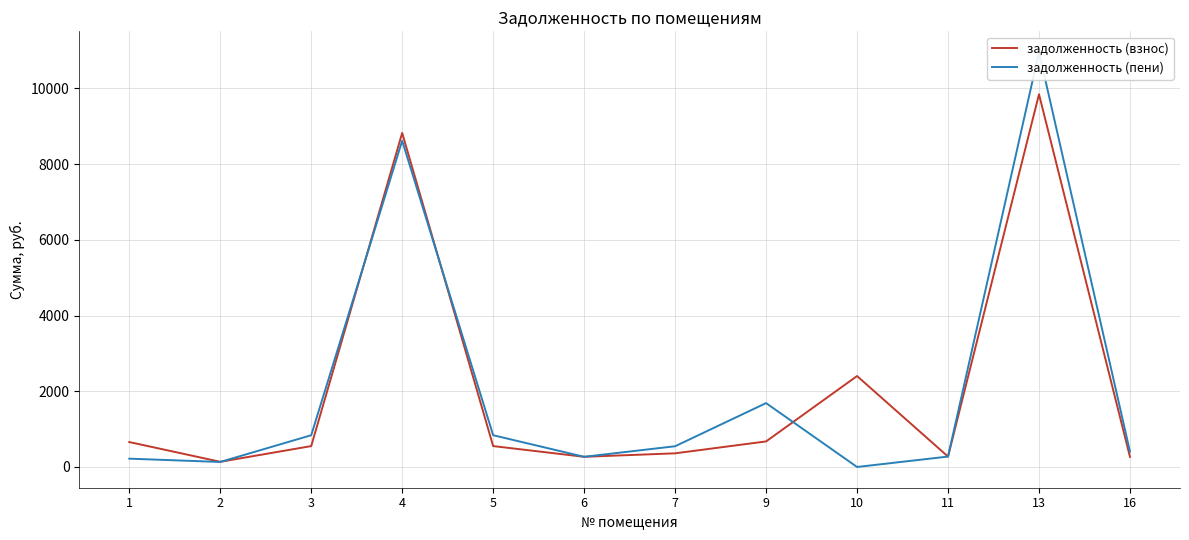

At how many categories does at least one series exceed 901?

4